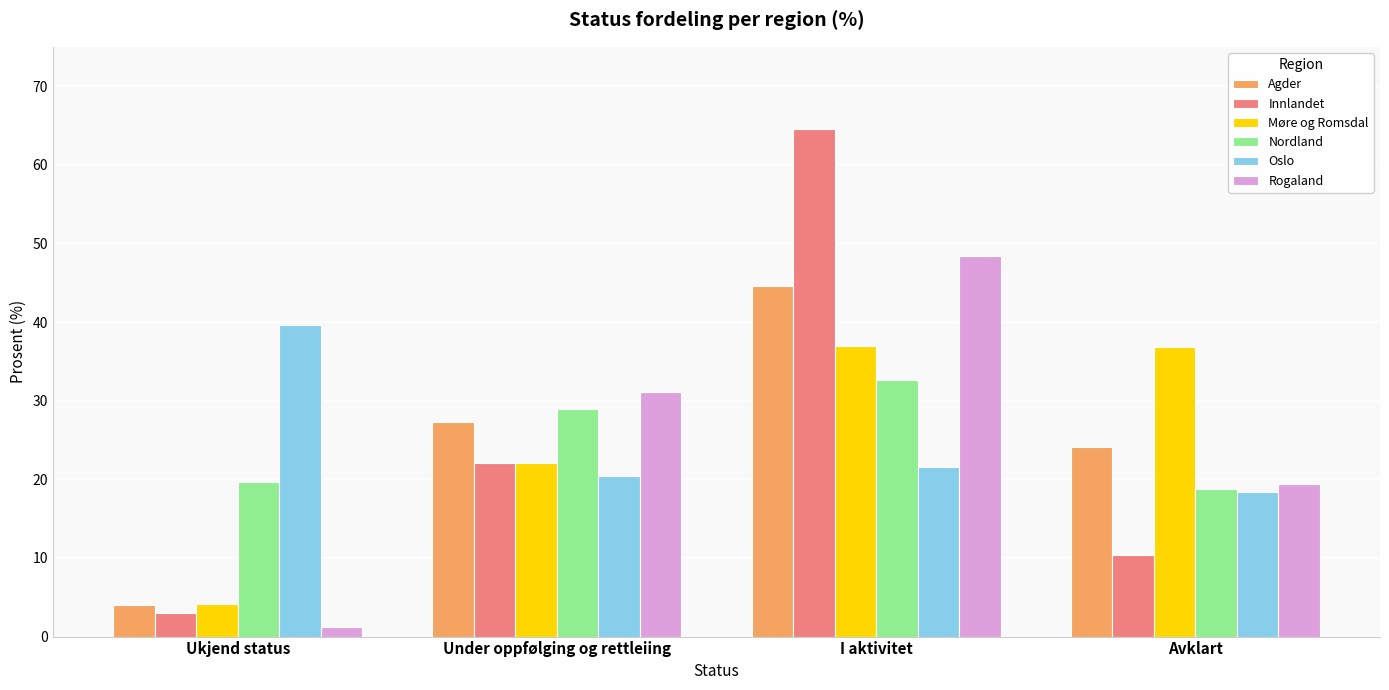

What position from the left is I aktivitet?

3